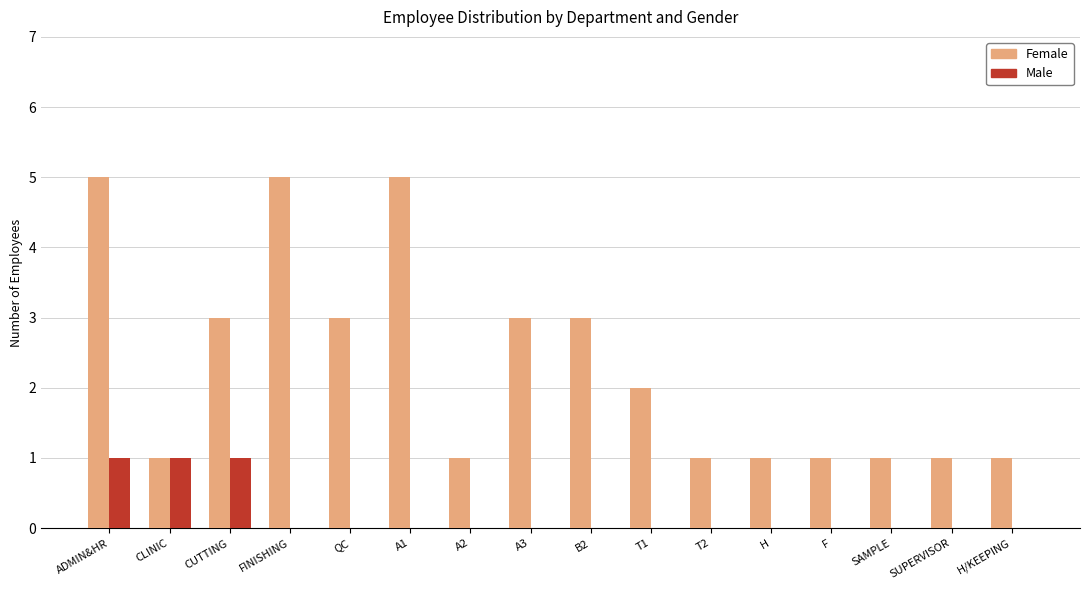

Reading right to left, what are all the values shown in this chart?

Female: 1	1	1	1	1	1	2	3	3	1	5	3	5	3	1	5
Male: 0	0	0	0	0	0	0	0	0	0	0	0	0	1	1	1